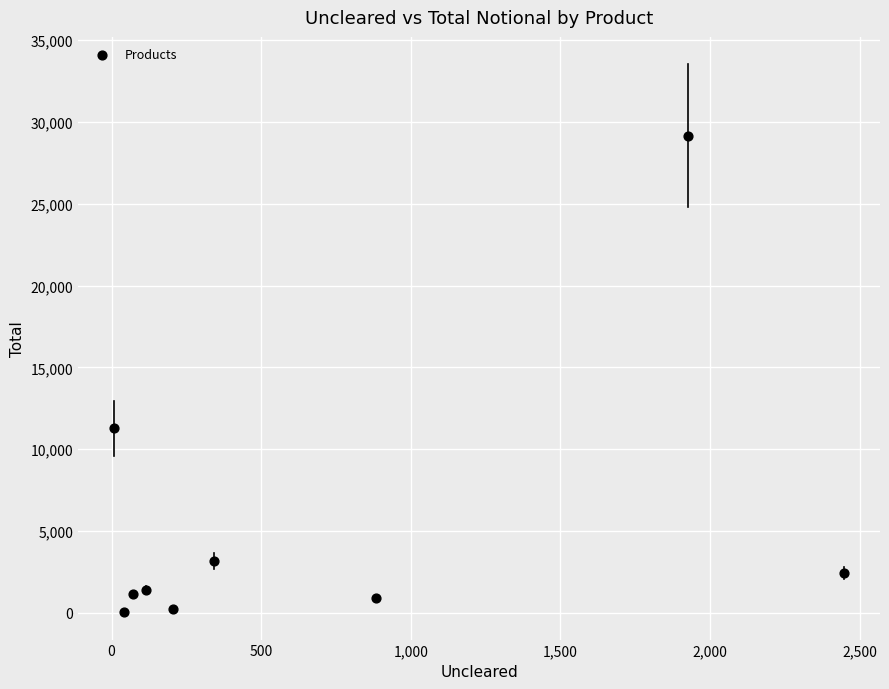

What Y value in the scatter plot is closest to 14596?

11266